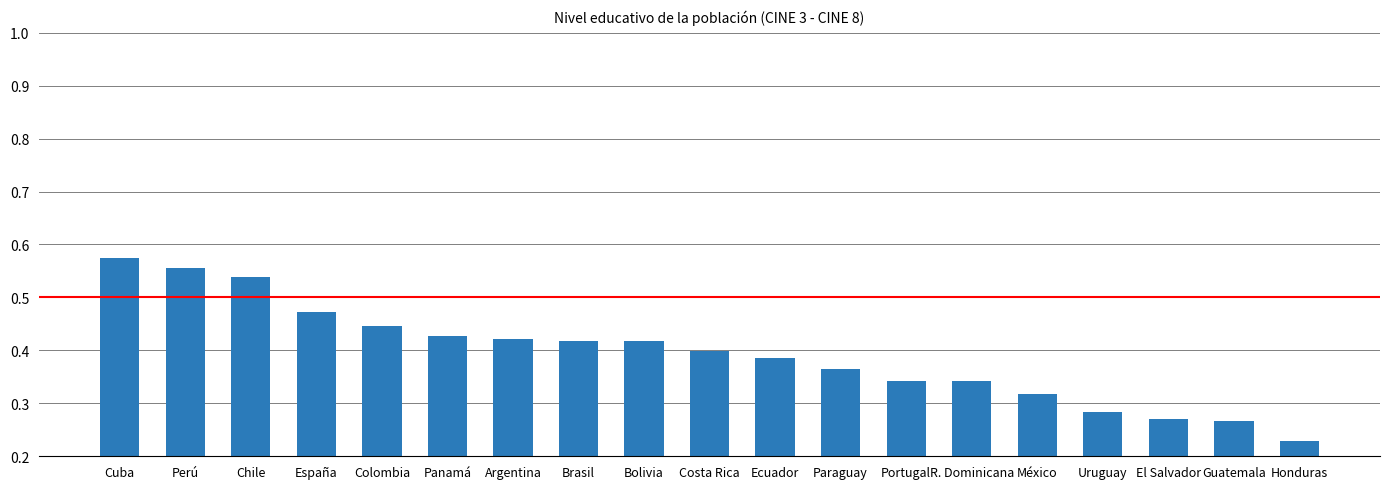

At which label is the value closest to 0?

Honduras